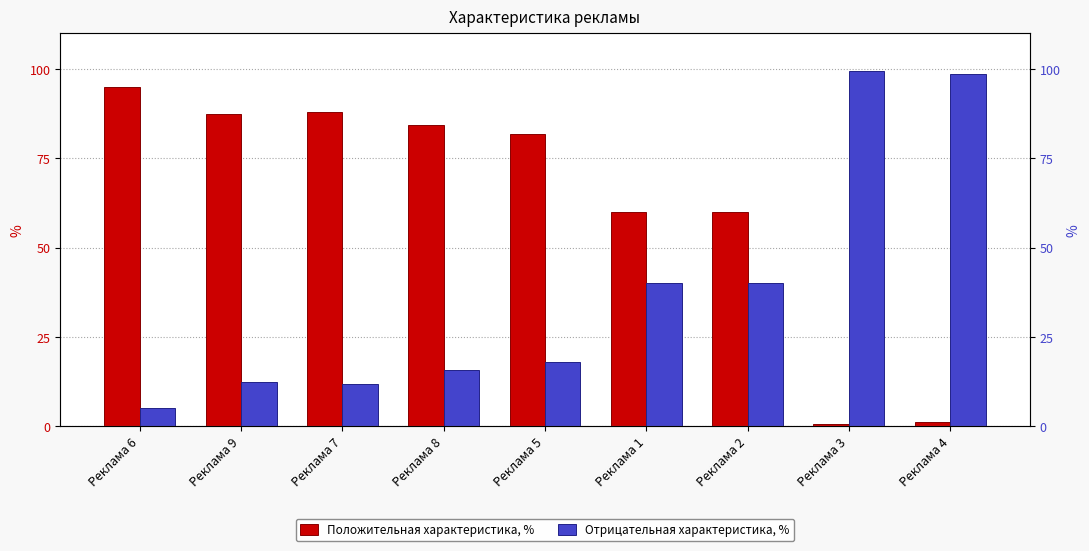

Count the number of data series in this chart.

2